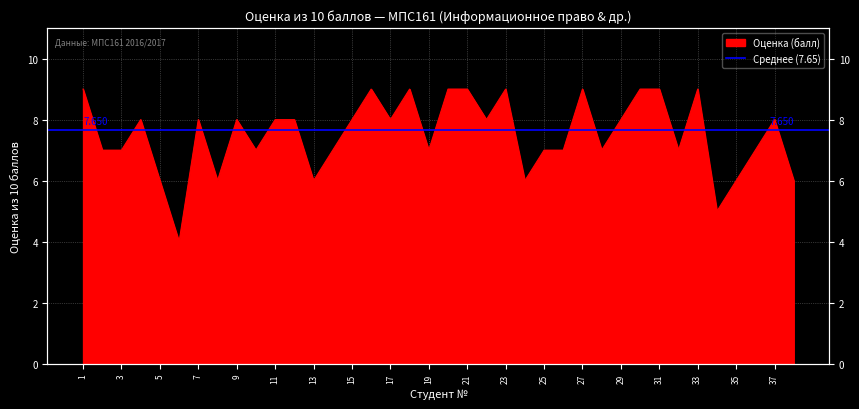

Read the value at 9.

8